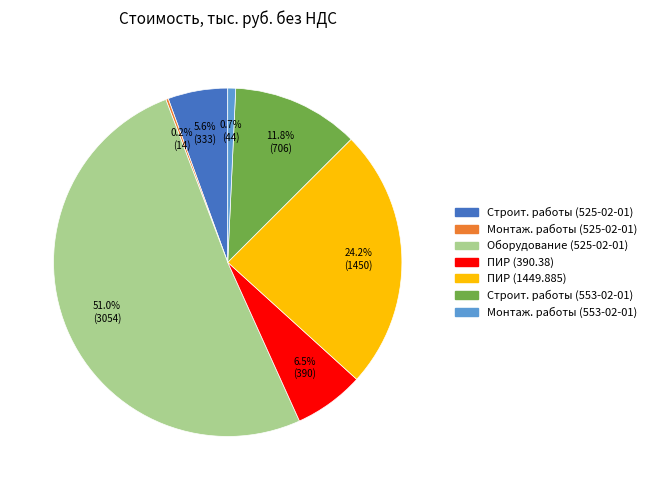

Does any single category account for the majority?

Yes